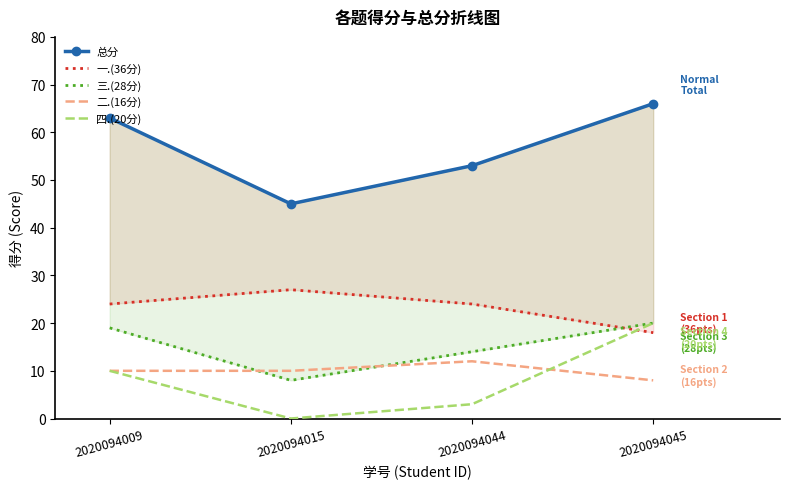

At which label is 四.(20分) closest to 10?

2020094009